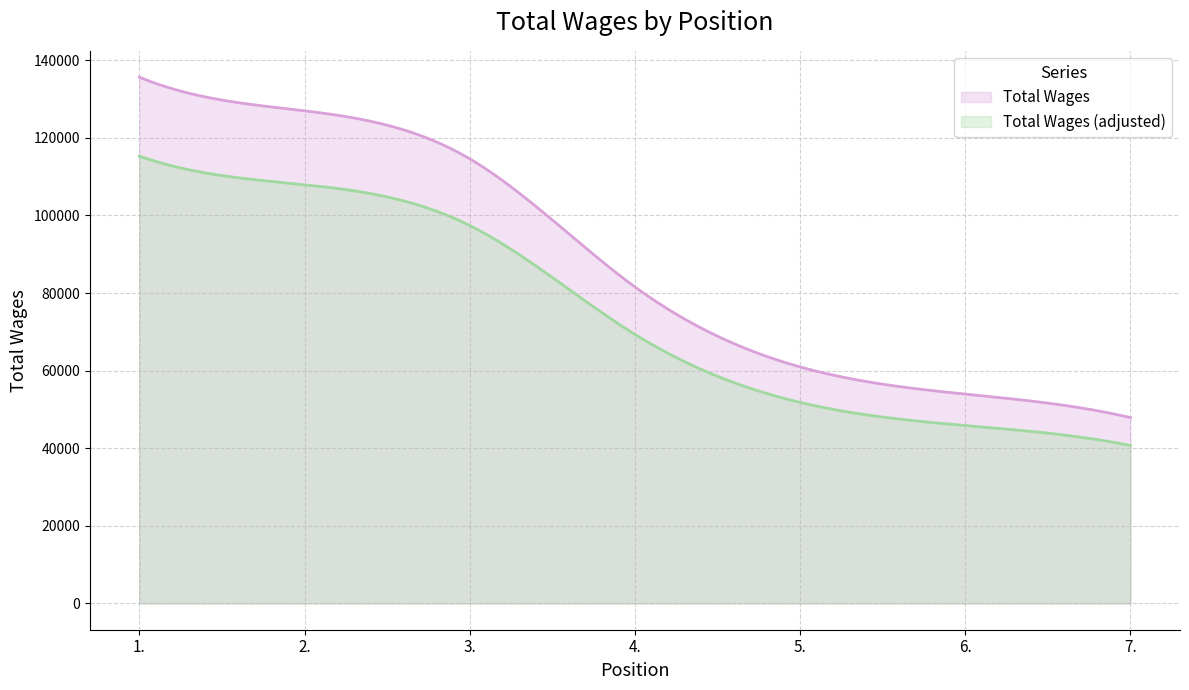

At which category does the chart reach its minimum across all series?

7.